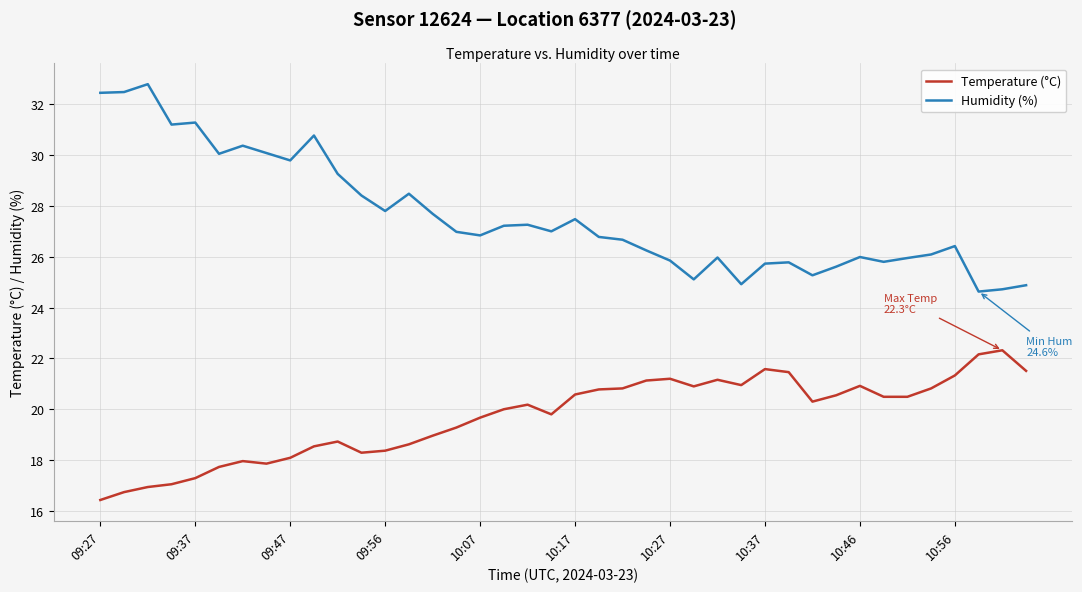

Which series has the largest total across all categories?

Humidity (%)